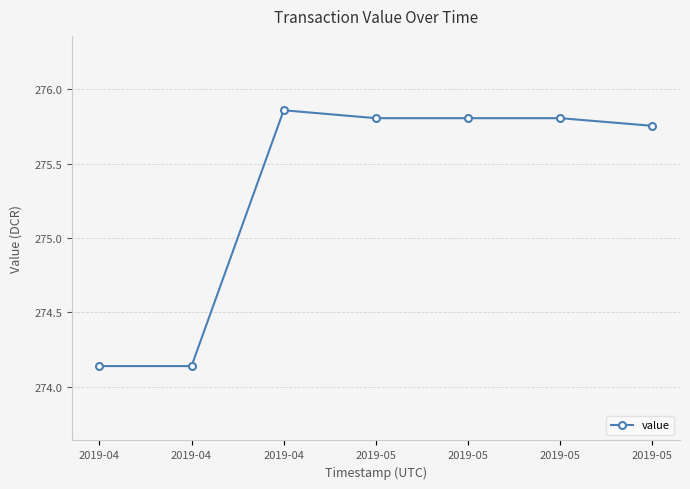

How many series are shown in this chart?

1